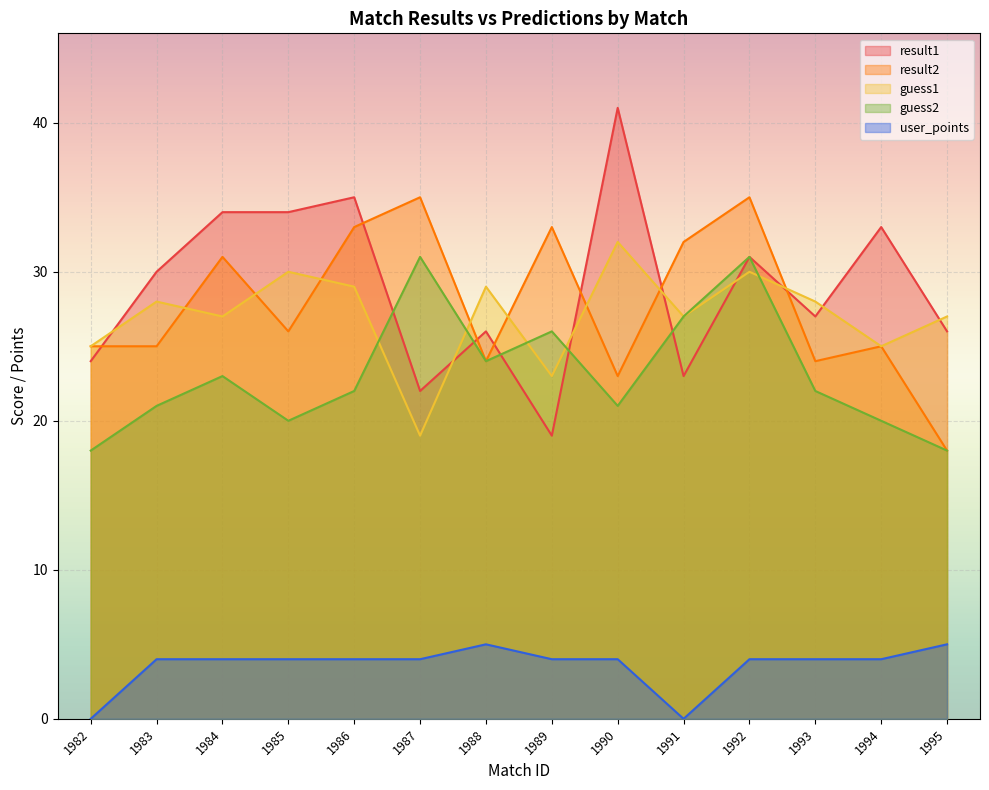

Between 1991 and 1994, which series saw the biggest shift?

result1